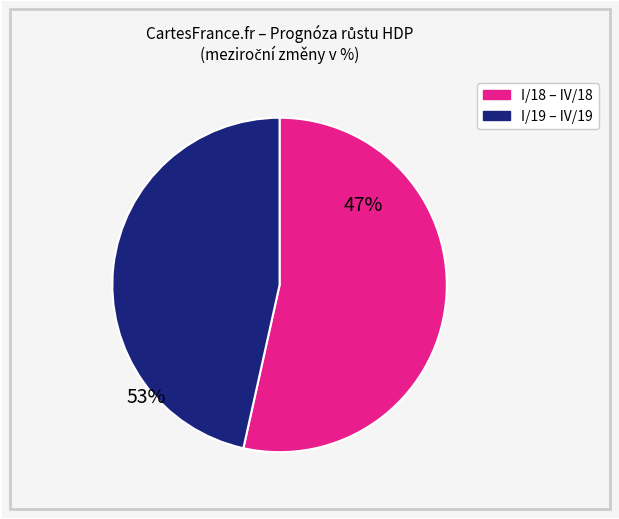

Does any single category account for the majority?

Yes